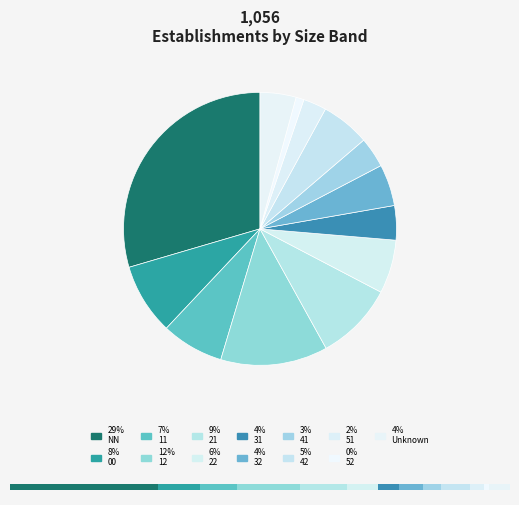

To the nearest percent, what portion does 22 represent?

6%